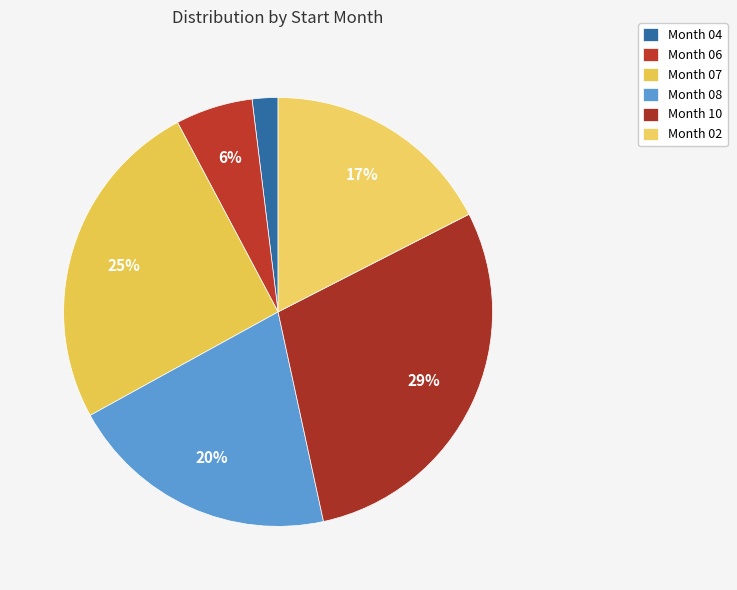

How many segments does this pie chart have?

6